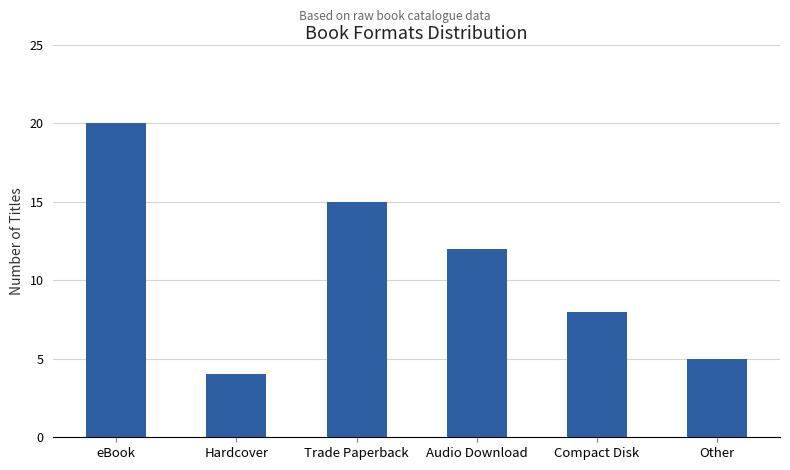

What is the sum of all values?

64